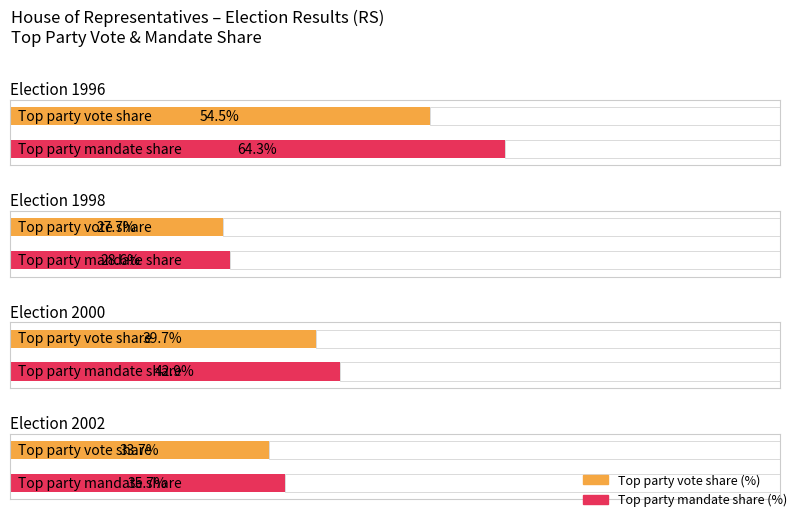

How many bars are there in each group?

2